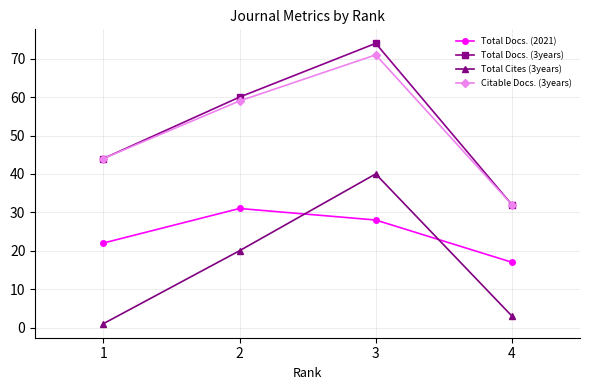

Which series has the largest total across all categories?

Total Docs. (3years)